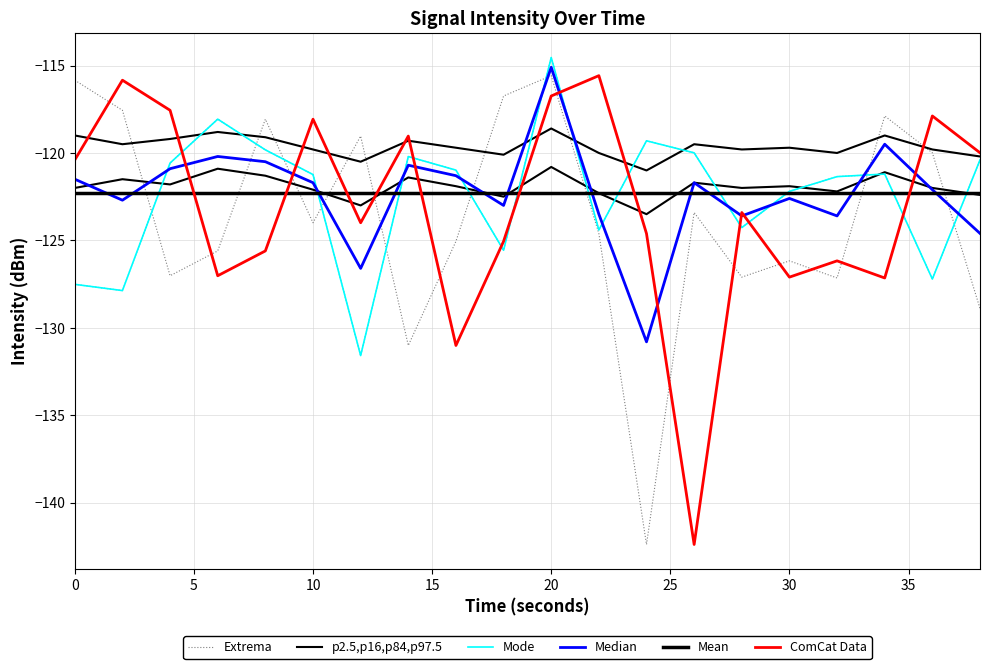

How many lines are shown in the chart?

6